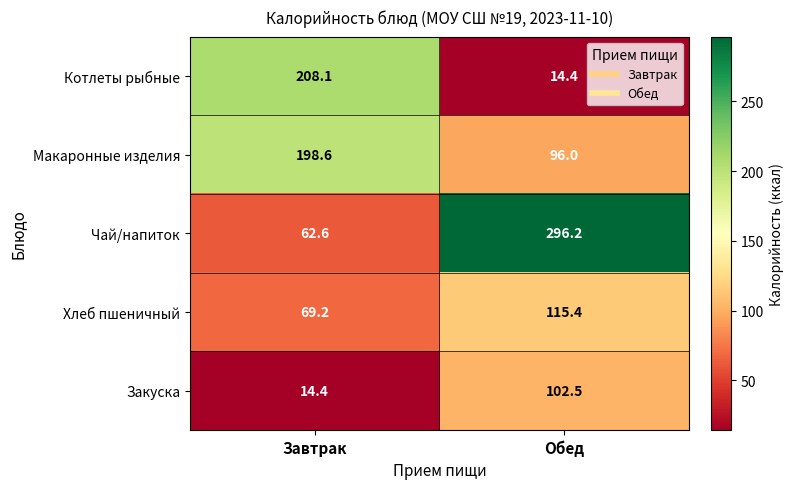

Between Завтрак and Обед, which series saw the biggest shift?

Чай/напиток